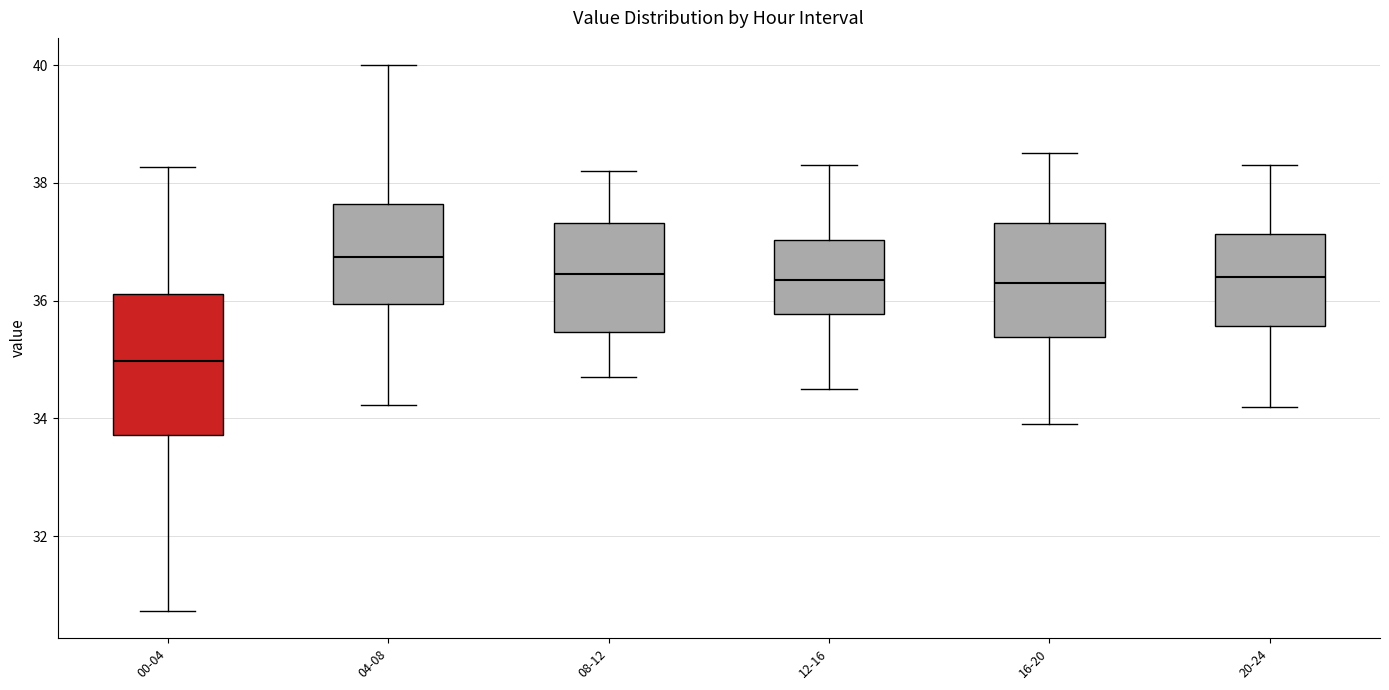

Where is the lower edge of the box for 16-20 on the y-axis? The values are not printed on the chart, so give them approximately, as read against the axis.

35.4